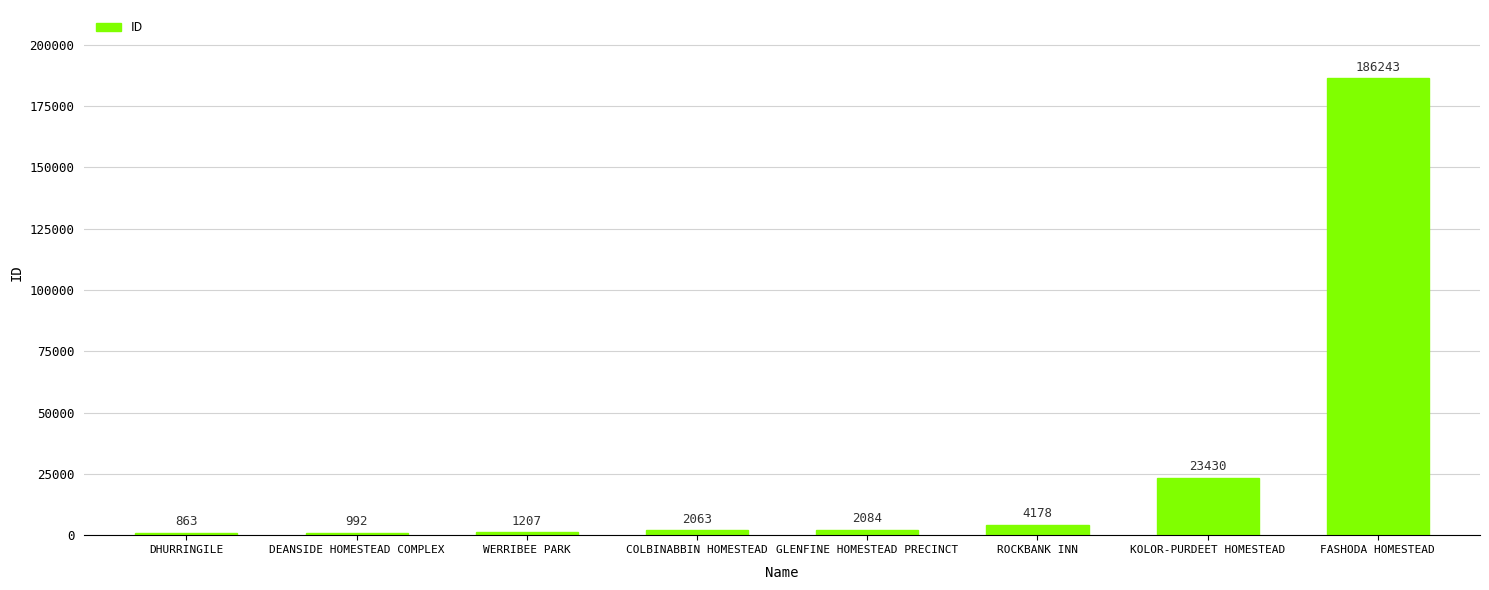

Where is the data nearest to the value 93553?

KOLOR-PURDEET HOMESTEAD